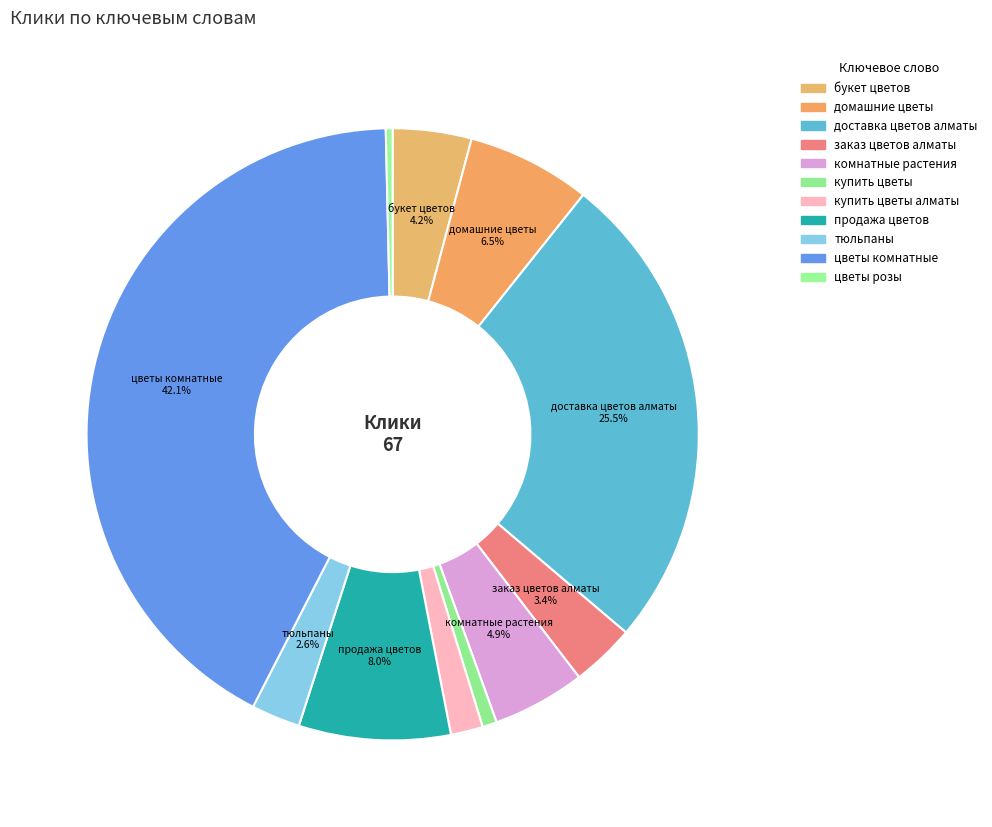

Which category has the biggest portion of the pie?

цветы комнатные